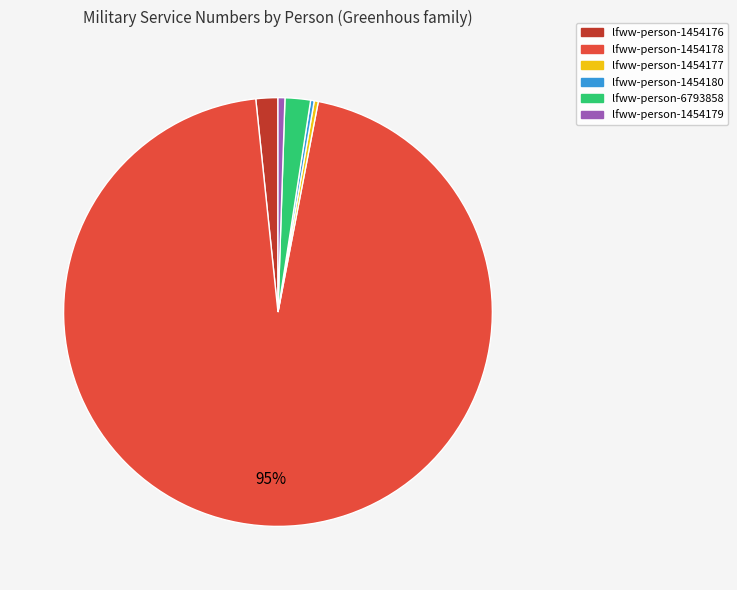

Which has a higher value, lfww-person-1454177 or lfww-person-1454176?

lfww-person-1454176